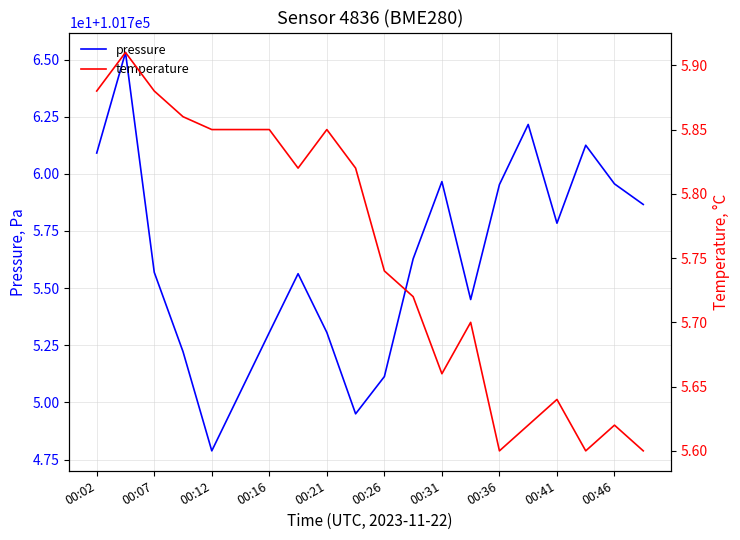

Is it true that pressure equals 67300.1 at 00:21?

False